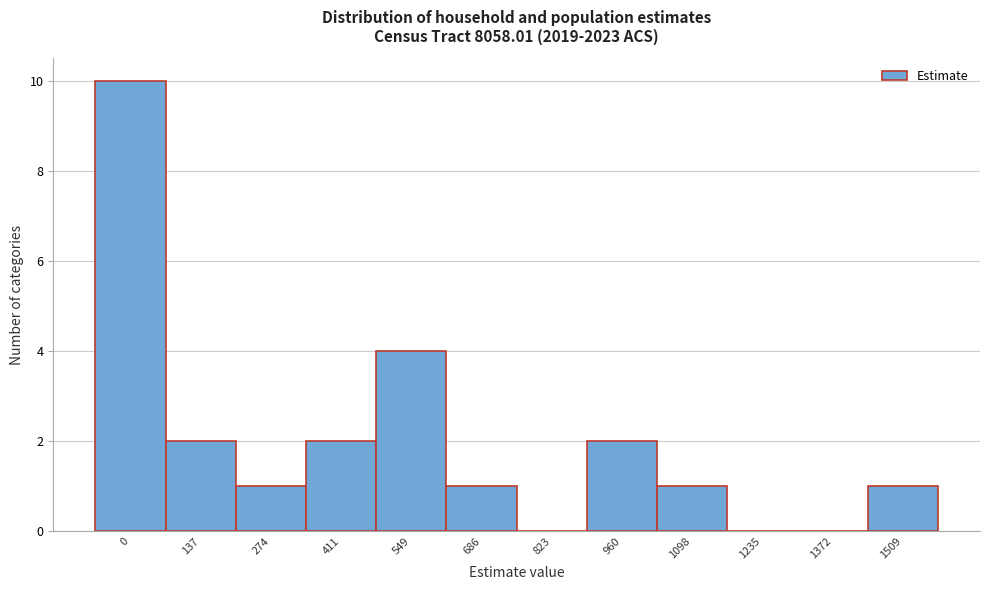

Reading left to right, list all the values displayed in this chart.

0=10	137=2	274=1	411=2	549=4	686=1	823=0	960=2	1098=1	1235=0	1372=0	1509=1